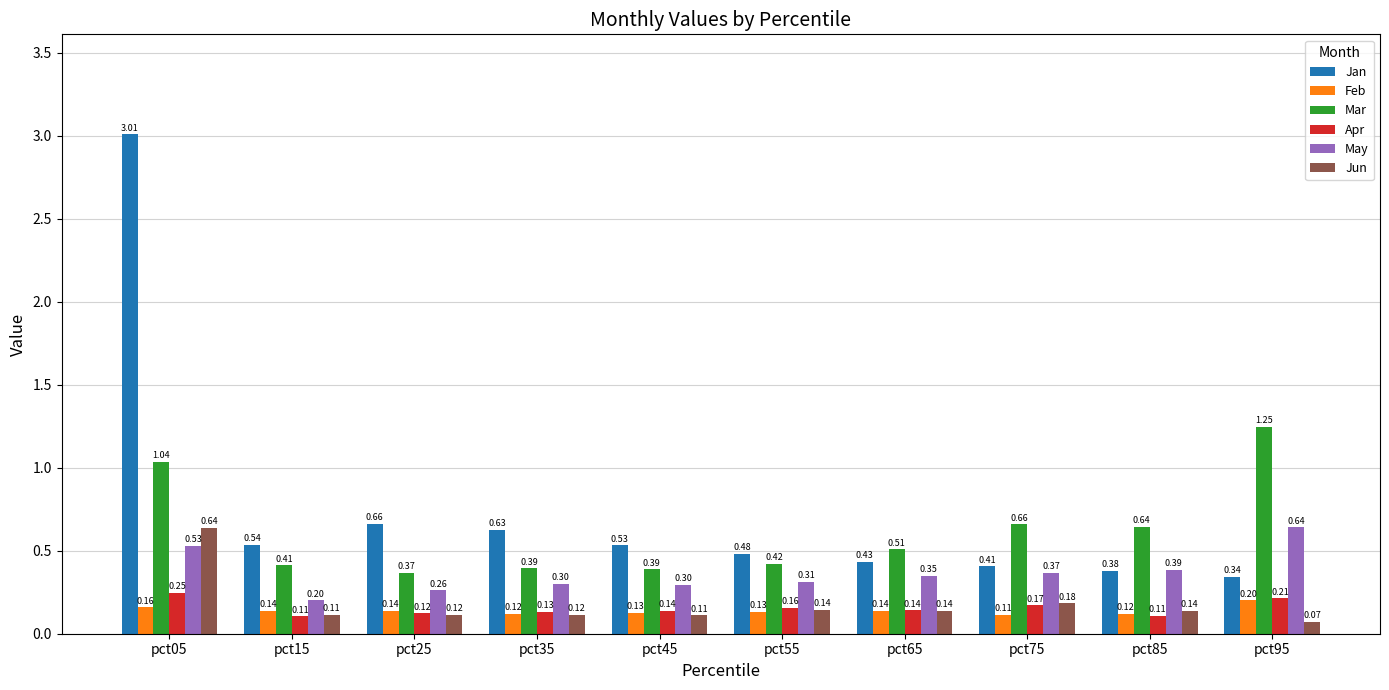

List the labels in order of Jan value, smallest first.

pct95, pct85, pct75, pct65, pct55, pct45, pct15, pct35, pct25, pct05